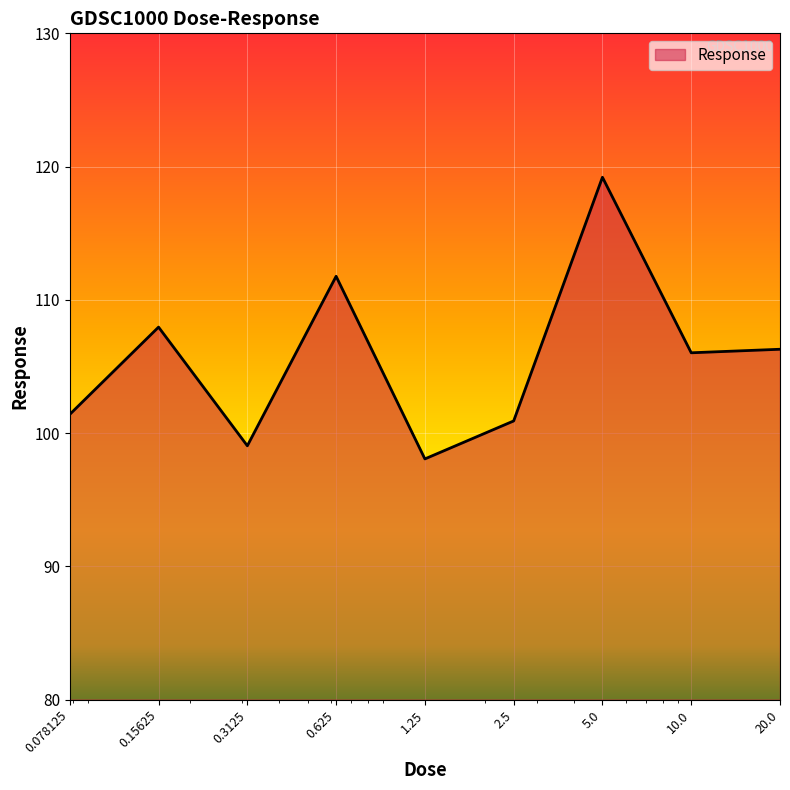

What is the difference between the maximum and minimum values?

21.1